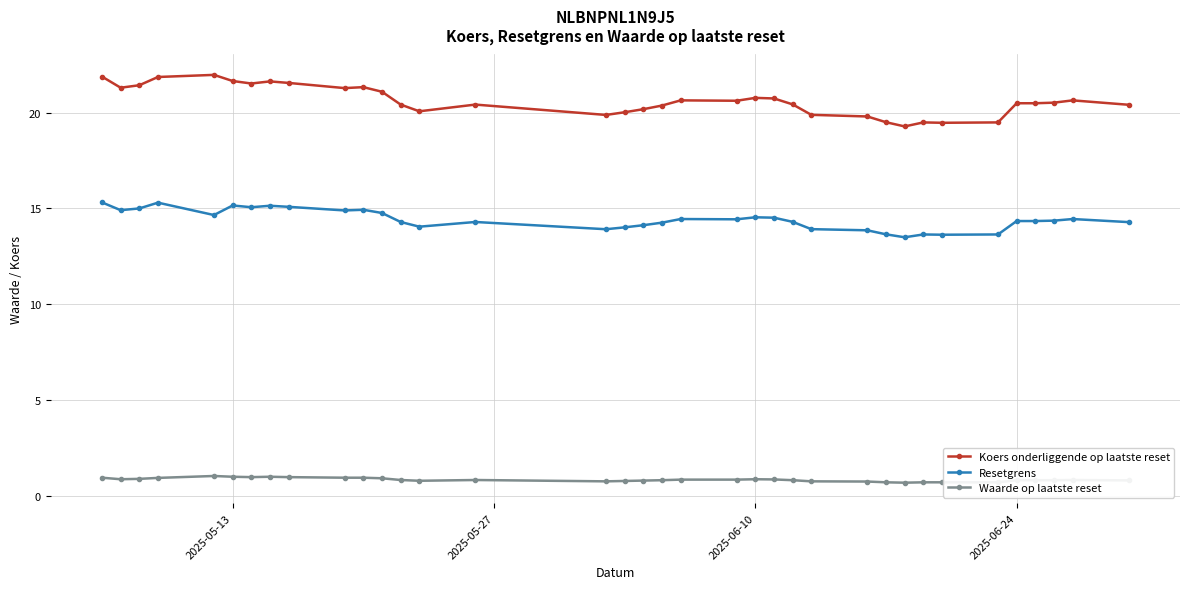

What are all the series names shown in the legend?

Koers onderliggende op laatste reset, Resetgrens, Waarde op laatste reset